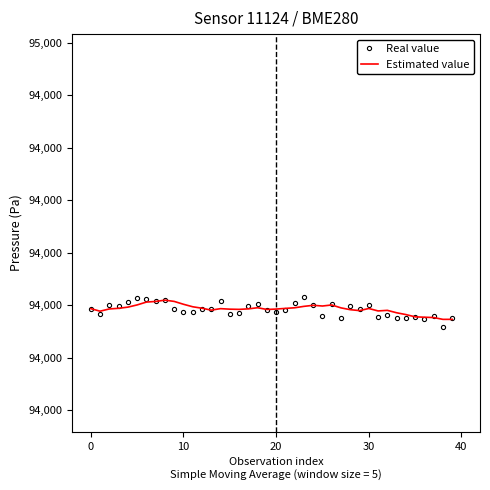

True or false: Estimated value and Real value intersect in this chart.

True